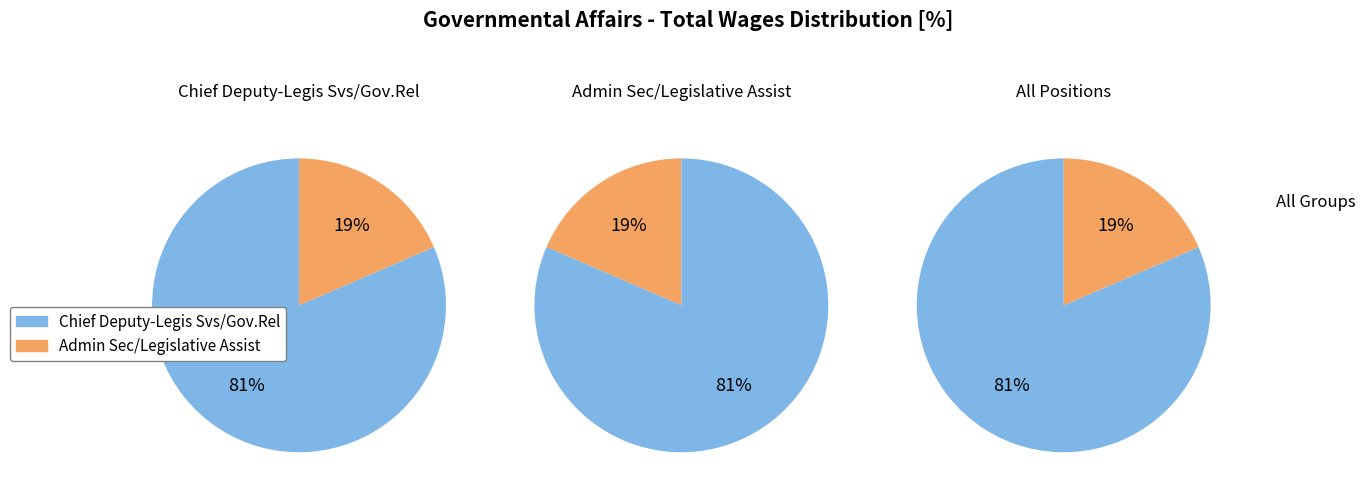

What is the total percentage of Chief Deputy-Legis Svs/Gov.Rel and Admin Sec/Legislative Assist?

100.0%